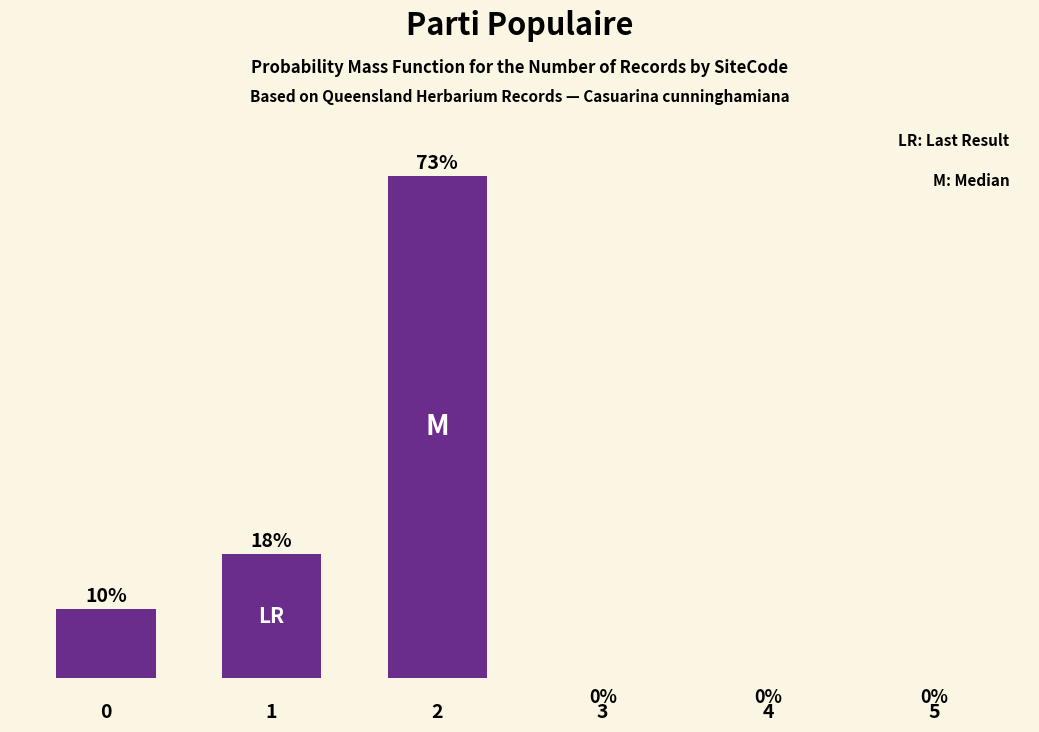

Are the bars horizontal?

No